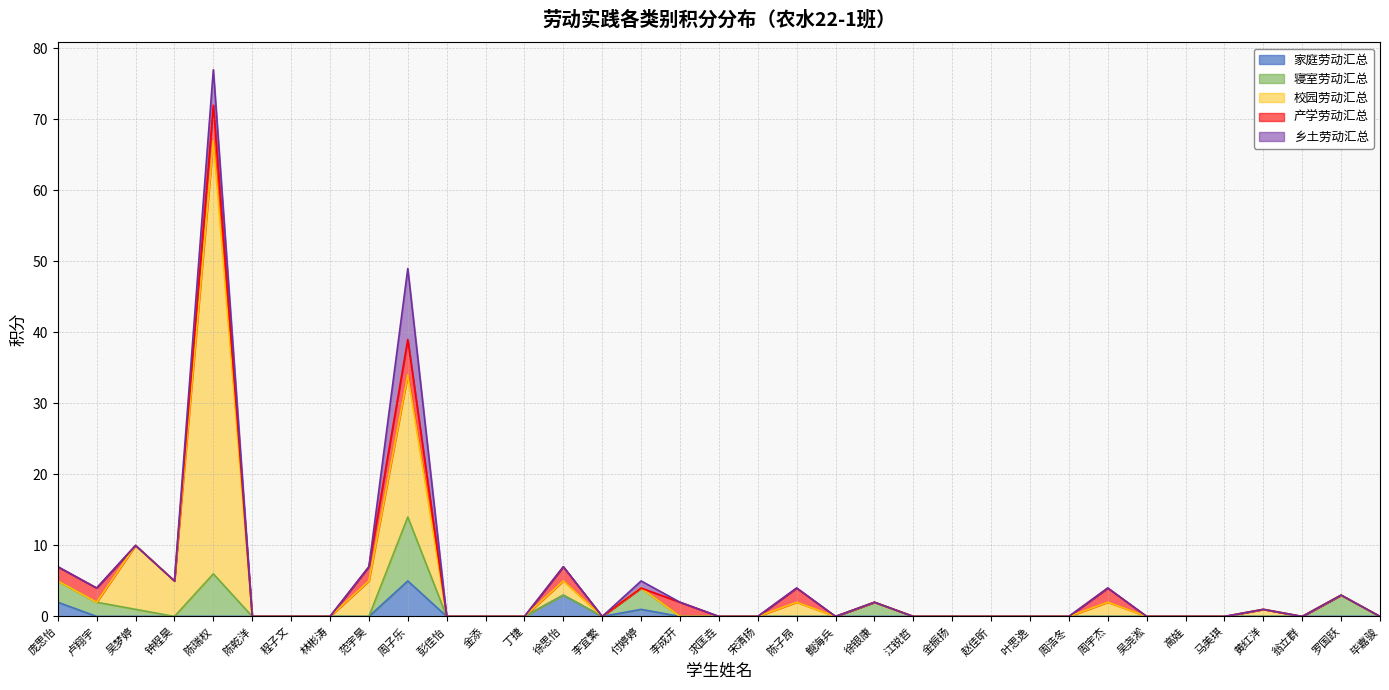

Reading left to right, extract all data points from this chart.

家庭劳动汇总: 2	0	0	0	0	0	0	0	0	5	0	0	0	3	0	1	0	0	0	0	0	0	0	0	0	0	0	0	0	0	0	0	0	0	0
寝室劳动汇总: 3	2	1	0	6	0	0	0	0	9	0	0	0	0	0	3	0	0	0	0	0	2	0	0	0	0	0	0	0	0	0	0	0	3	0
校园劳动汇总: 0	0	9	5	61	0	0	0	5	20	0	0	0	2	0	0	0	0	0	2	0	0	0	0	0	0	0	2	0	0	0	1	0	0	0
产学劳动汇总: 2	2	0	0	5	0	0	0	2	5	0	0	0	2	0	0	2	0	0	2	0	0	0	0	0	0	0	2	0	0	0	0	0	0	0
乡土劳动汇总: 0	0	0	0	5	0	0	0	0	10	0	0	0	0	0	1	0	0	0	0	0	0	0	0	0	0	0	0	0	0	0	0	0	0	0